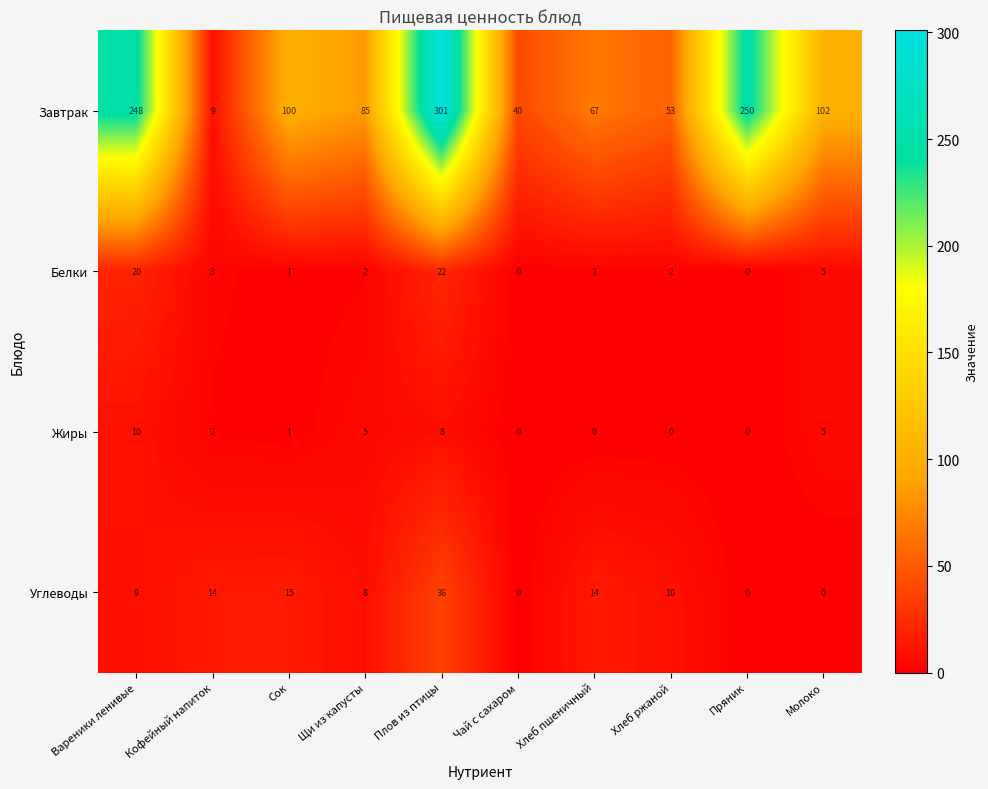

Between Чай с сахаром and Хлеб ржаной, which series saw the biggest shift?

Завтрак